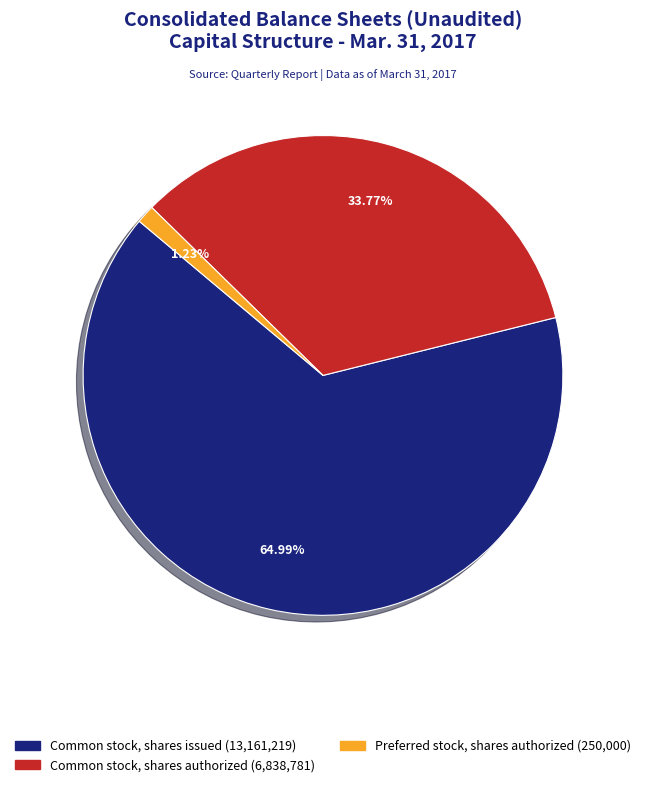

Does any single category account for the majority?

Yes